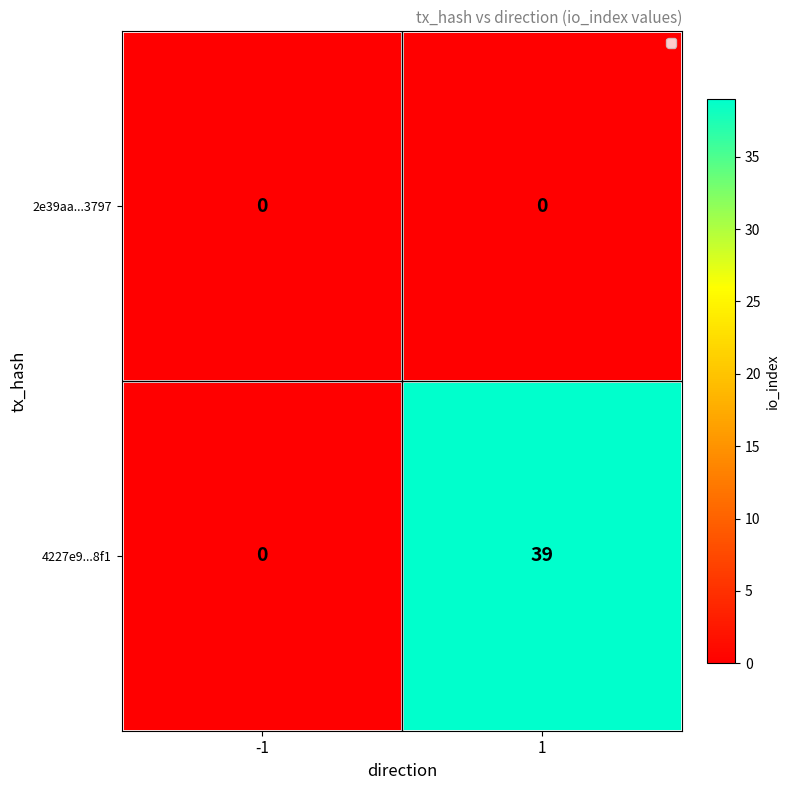

The value of 4227e9...8f1 at 1 is 26. True or false?

False